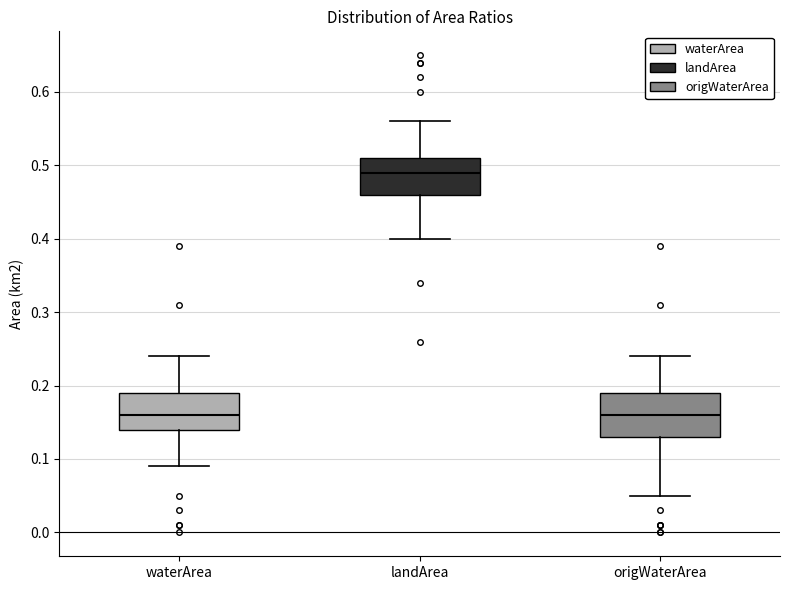

Comparing the boxes themselves (not the whiskers), which one is the tallest?

origWaterArea